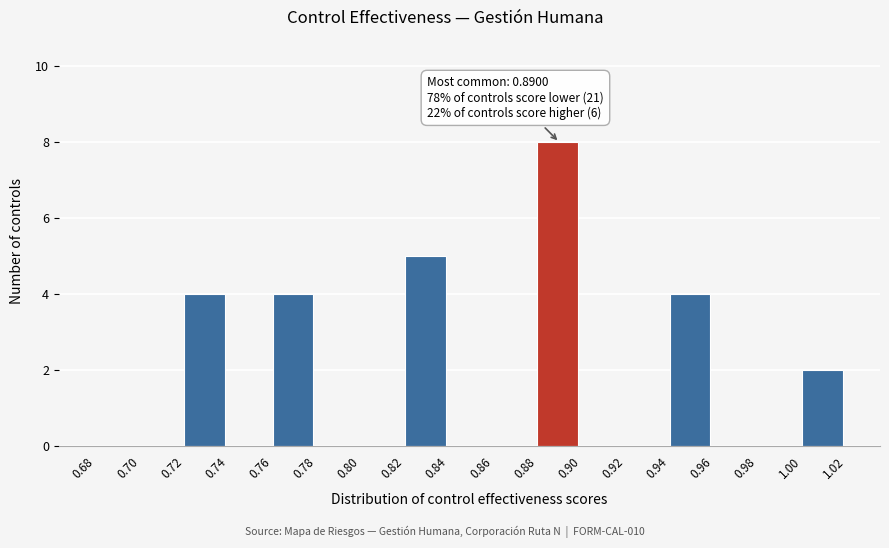

Which range on the x-axis has the tallest bar?

0.88 to 0.90